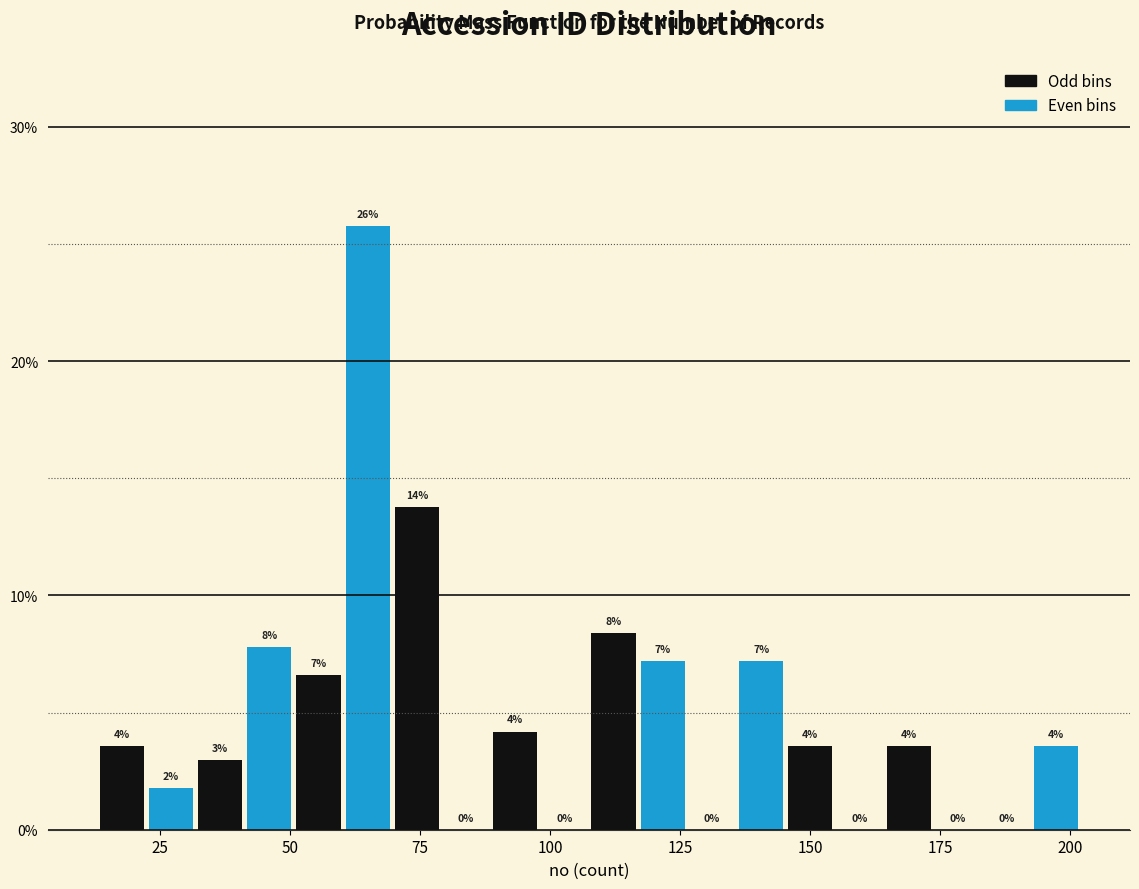

Read against the x-axis, roughly where is the centre of the tallest bar?

65